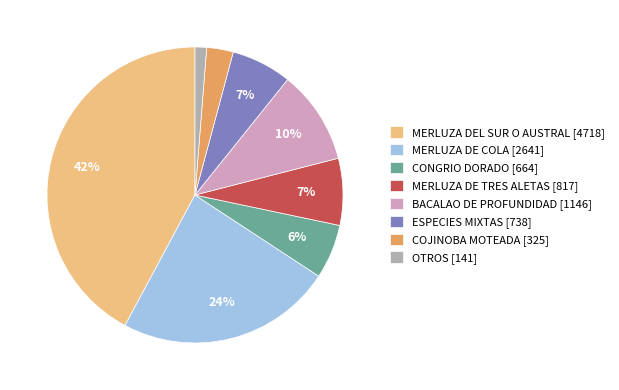

To the nearest percent, what is the difference between the largest and smallest slice percentages?

41%